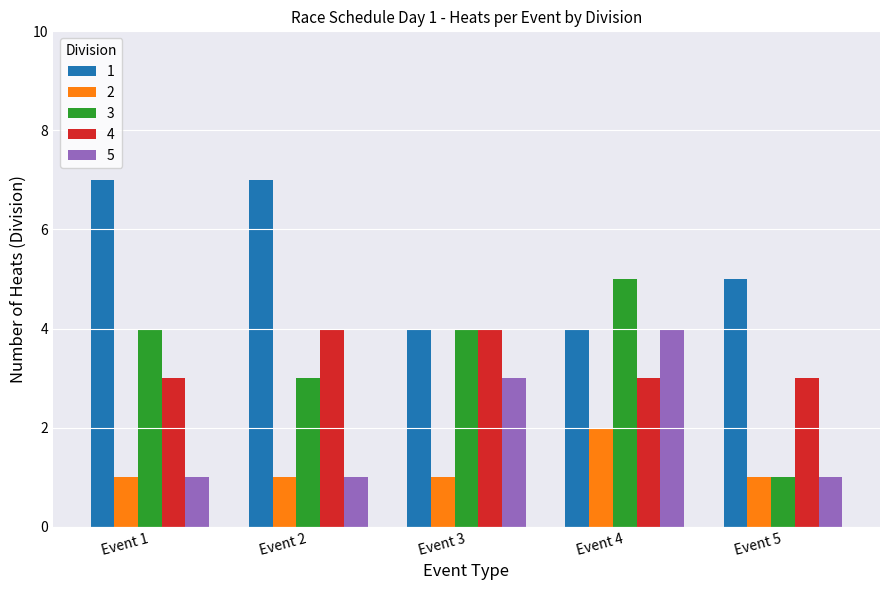

At which category is the sum across all series the highest?

Event 4